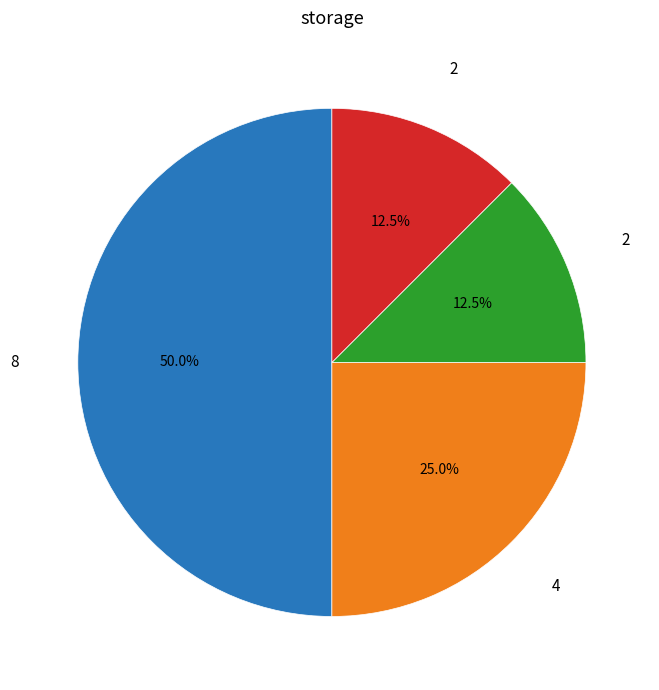

How many slices are in this pie chart?

4